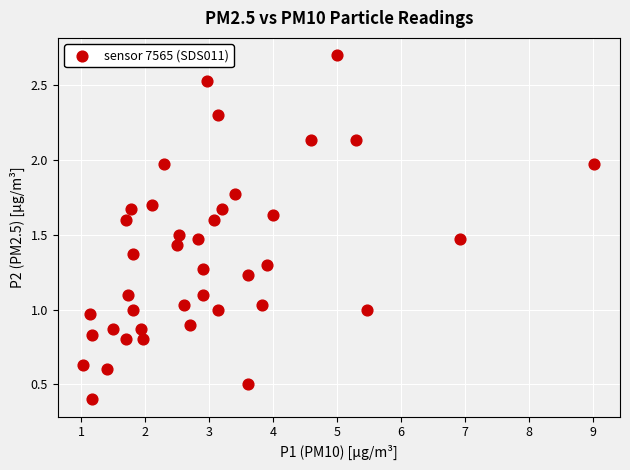

What is the range of X values (max minus min)?

8.0